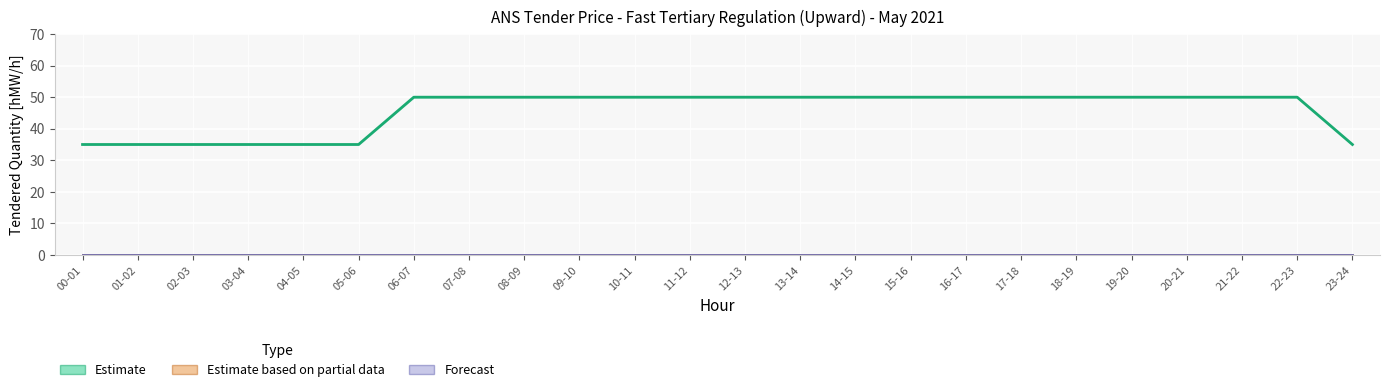

What is the maximum value shown in the chart?

50